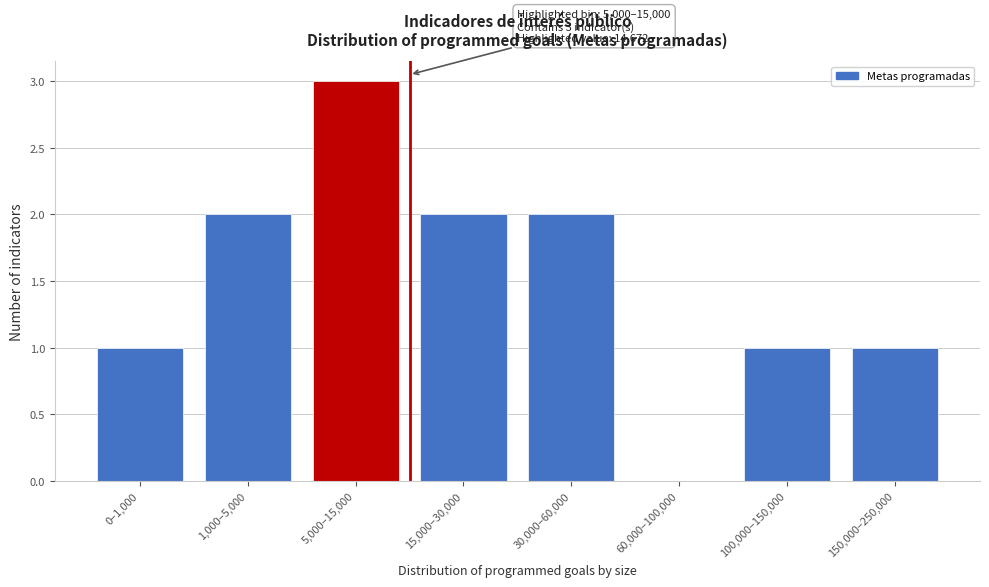

Reading right to left, extract all data points from this chart.

150,000–250,000=1	100,000–150,000=1	60,000–100,000=0	30,000–60,000=2	15,000–30,000=2	5,000–15,000=3	1,000–5,000=2	0–1,000=1